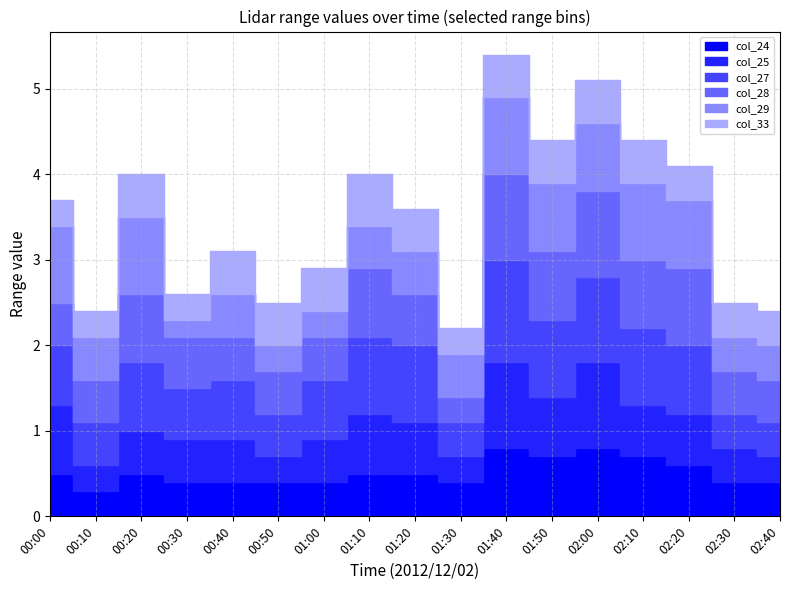

At how many categories does at least one series exceed 1?

1